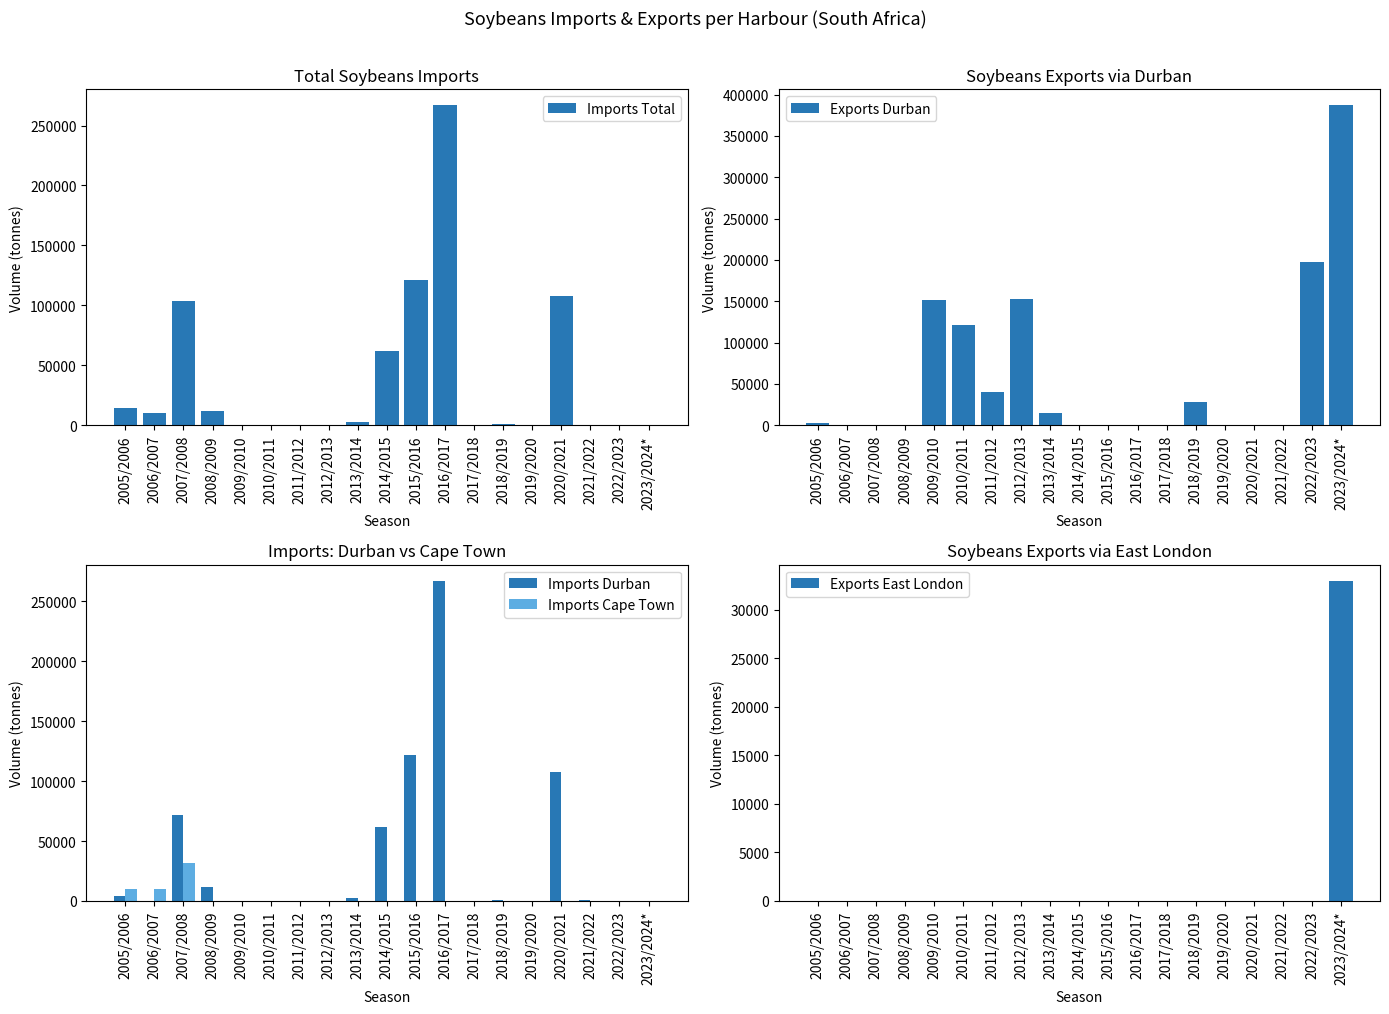

At 2015/2016, list the series in order from smallest to largest.

Exports Durban, Imports Cape Town, Exports East London, Imports Total, Imports Durban